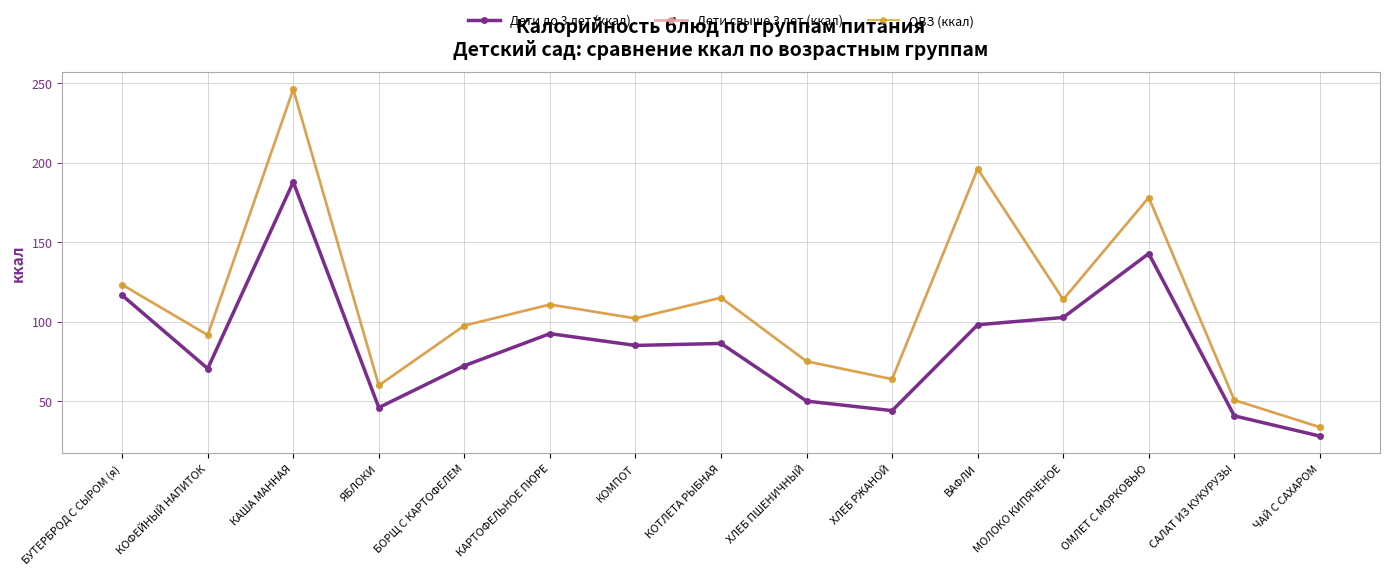

What is the difference between the maximum and minimum values in the ОВЗ (ккал) series?

212.5